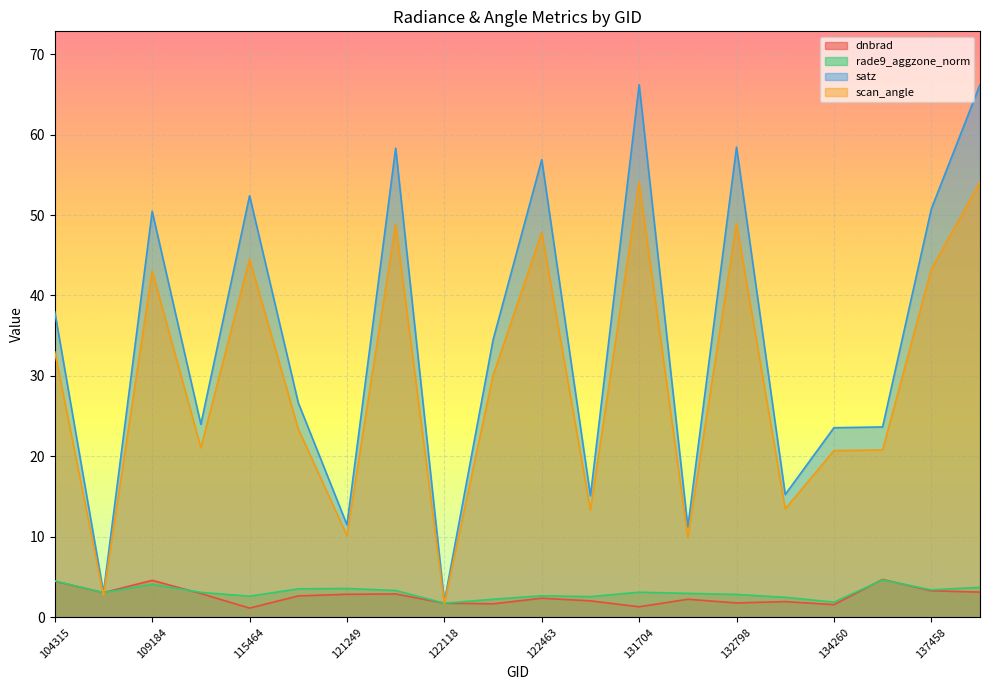

How many times do scan_angle and dnbrad cross each other?

4